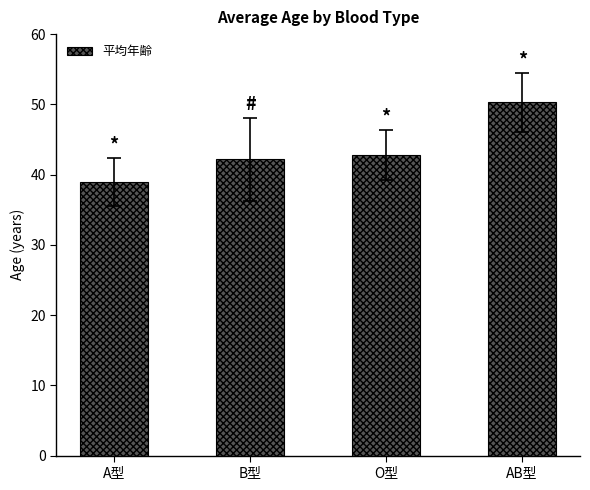

How many bars are there in total?

4